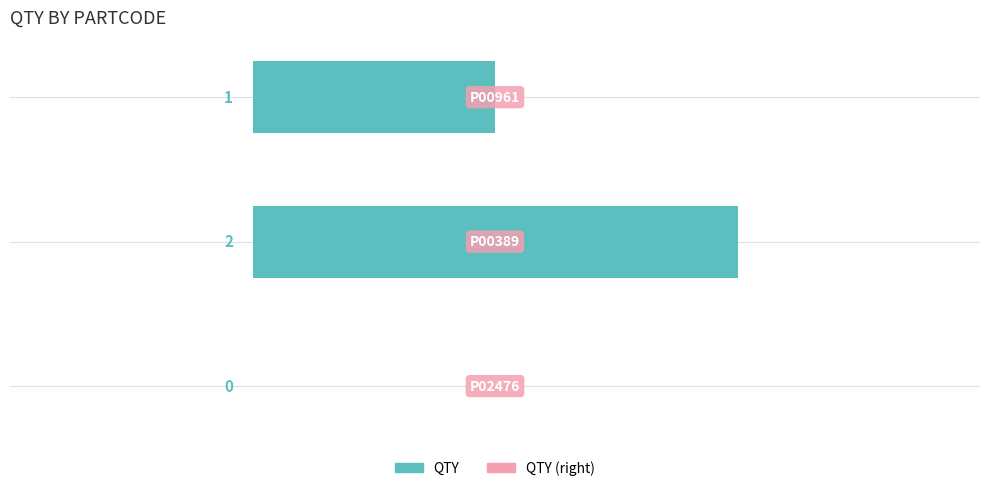

What is the sum of all values?

3